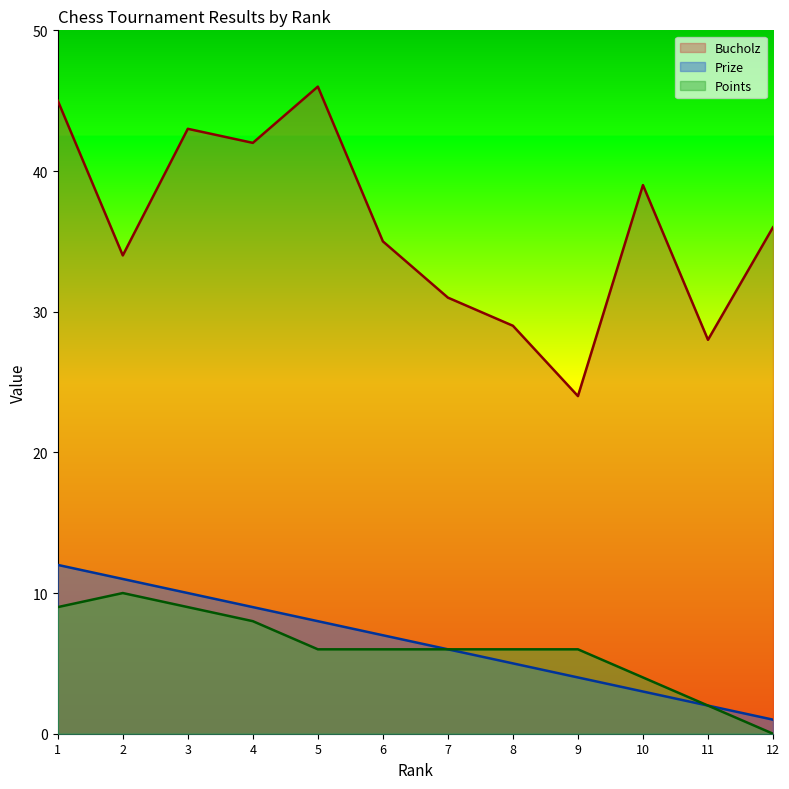

Which series changed the most between 2 and 5?

Bucholz